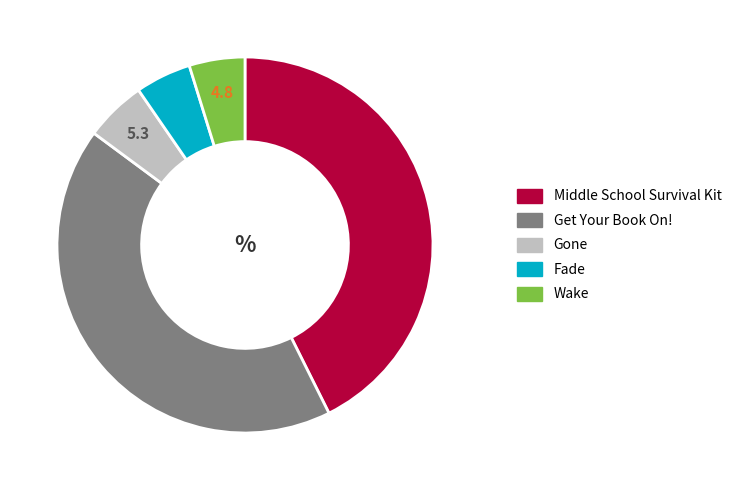

How many segments does this pie chart have?

5